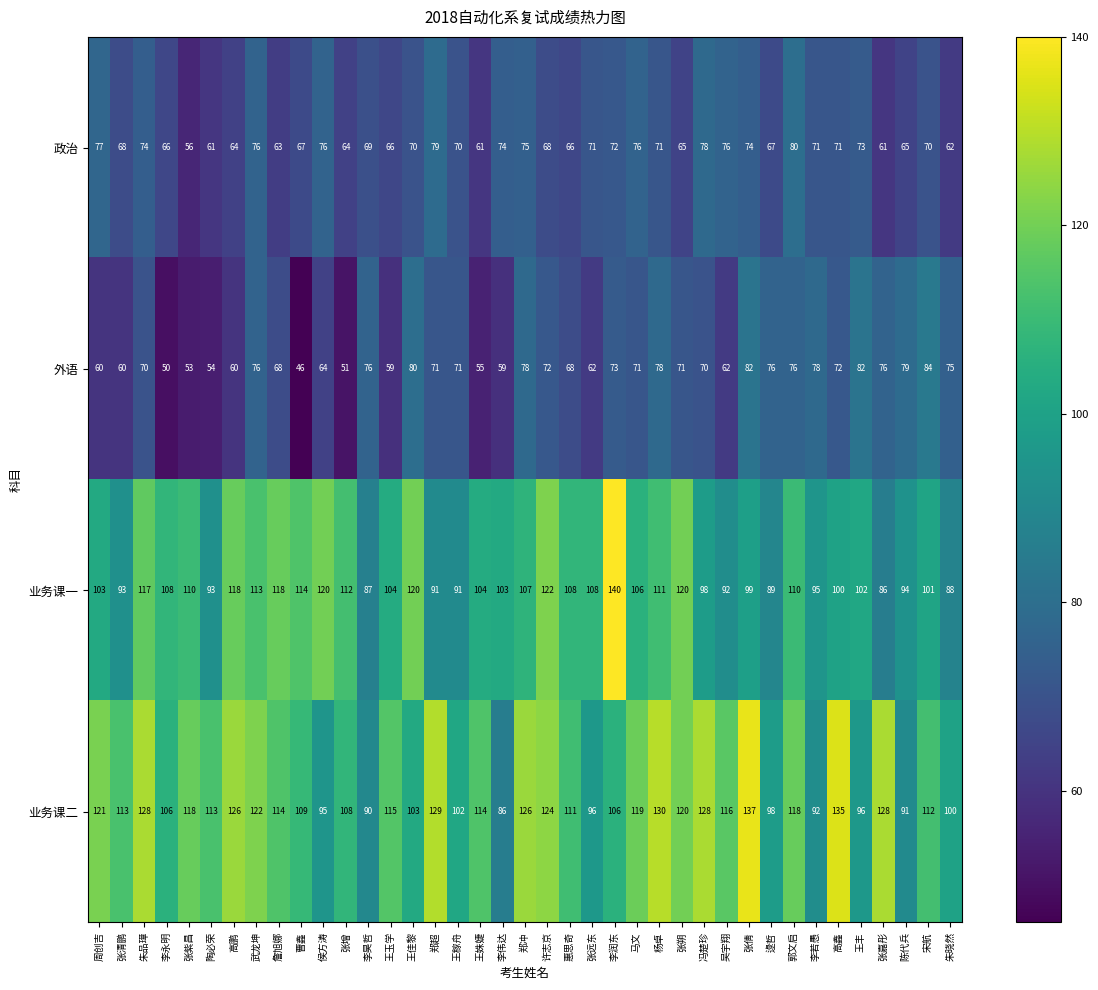

What is the difference between the 业务课一 values at 张紫昌 and 朱品璋?

7